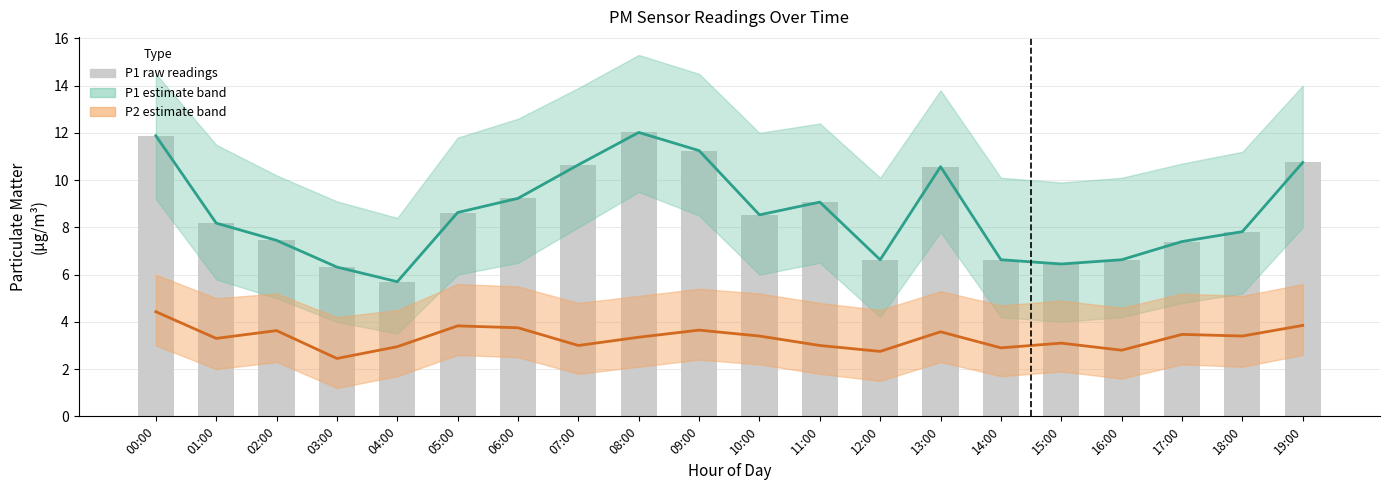

What is the difference between the P1 (PM10) values at 01:00 and 17:00?

0.8